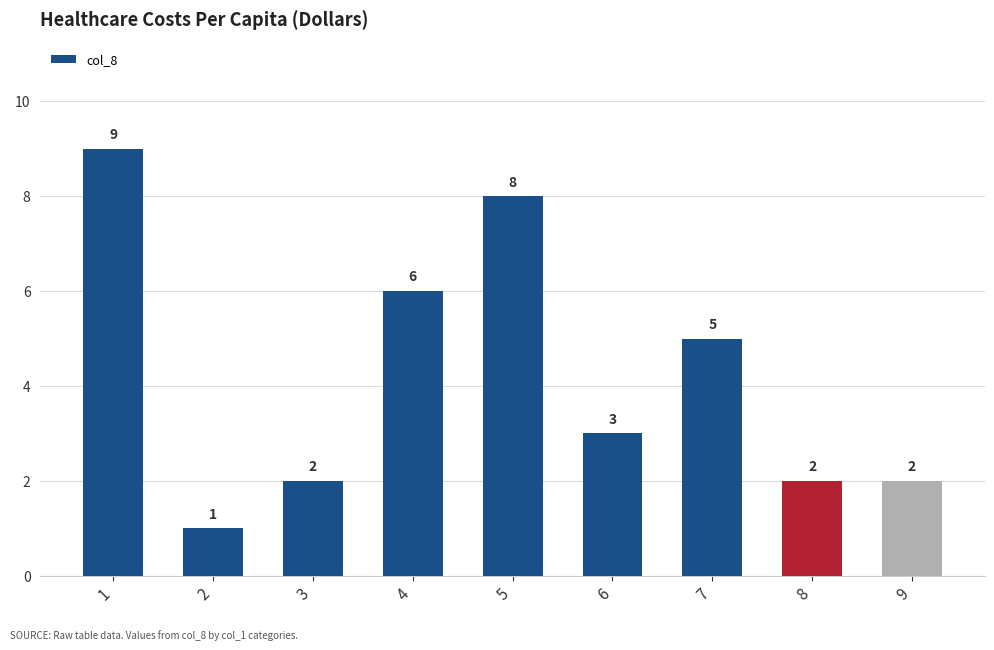

True or false: the data shows 4 at 1.

False